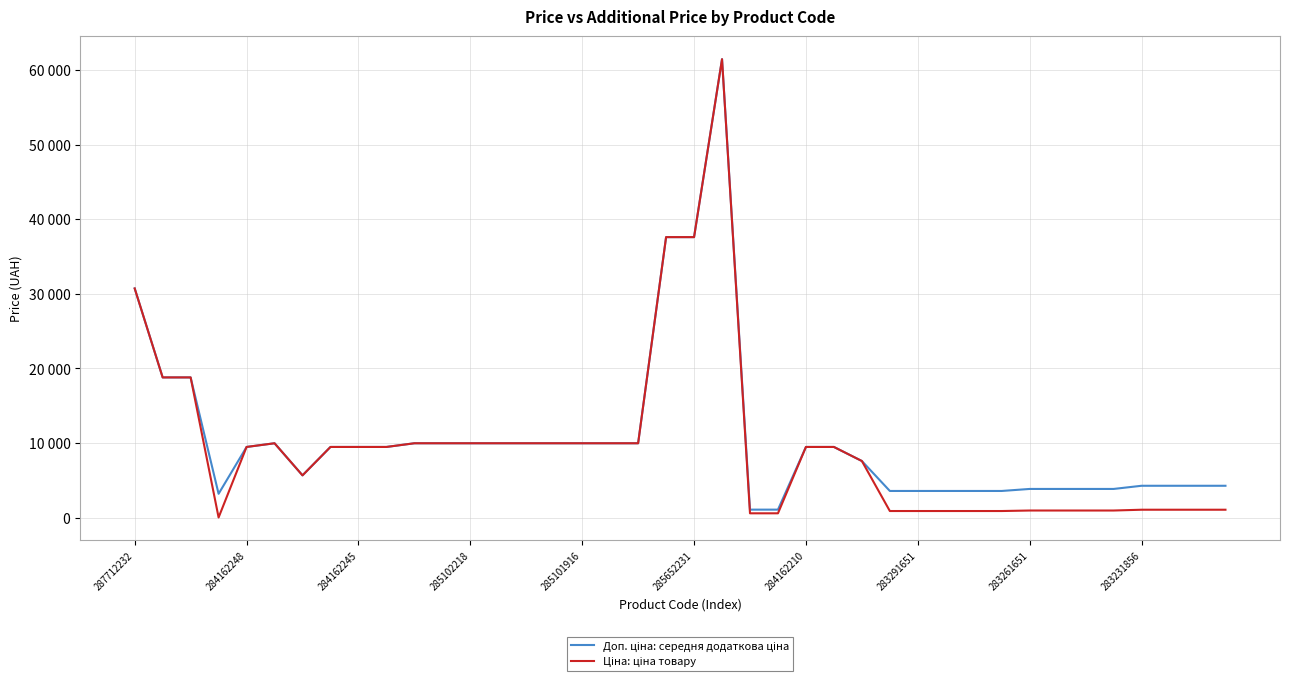

Does the chart have visible grid lines?

Yes